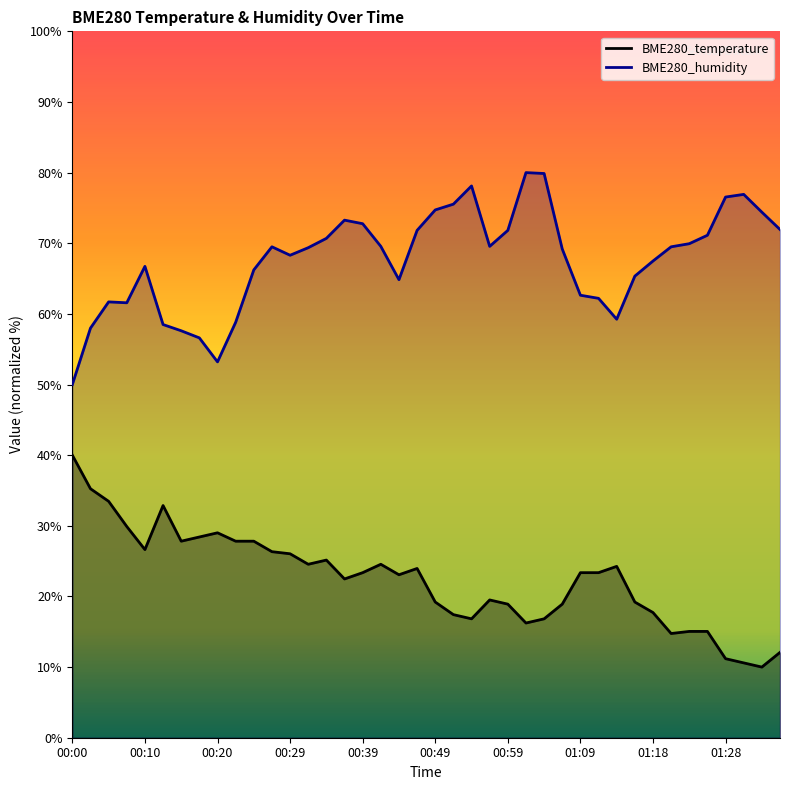

Reading left to right, transcribe all the data shown in this chart.

BME280_temperature: 00:00=40.0	00:02=35.2	00:05=33.5	00:07=29.9	00:10=26.6	00:12=32.9	00:15=27.8	00:17=28.4	00:20=29.0	00:22=27.8	00:25=27.8	00:27=26.3	00:29=26.0	00:32=24.6	00:34=25.1	00:37=22.5	00:39=23.4	00:42=24.6	00:44=23.1	00:46=24.0	00:49=19.2	00:51=17.4	00:54=16.8	00:56=19.5	00:59=18.9	01:01=16.2	01:04=16.8	01:06=18.9	01:09=23.4	01:11=23.4	01:13=24.3	01:16=19.2	01:18=17.7	01:21=14.8	01:23=15.0	01:26=15.0	01:28=11.2	01:31=10.6	01:33=10.0	01:35=12.1
BME280_humidity: 00:00=50.0	00:02=58.0	00:05=61.7	00:07=61.6	00:10=66.7	00:12=58.5	00:15=57.6	00:17=56.6	00:20=53.2	00:22=58.8	00:25=66.2	00:27=69.5	00:29=68.3	00:32=69.4	00:34=70.7	00:37=73.3	00:39=72.8	00:42=69.6	00:44=64.8	00:46=71.8	00:49=74.7	00:51=75.5	00:54=78.1	00:56=69.6	00:59=71.8	01:01=80.0	01:04=79.9	01:06=69.2	01:09=62.6	01:11=62.2	01:13=59.2	01:16=65.3	01:18=67.5	01:21=69.5	01:23=69.9	01:26=71.1	01:28=76.5	01:31=76.9	01:33=74.4	01:35=71.9